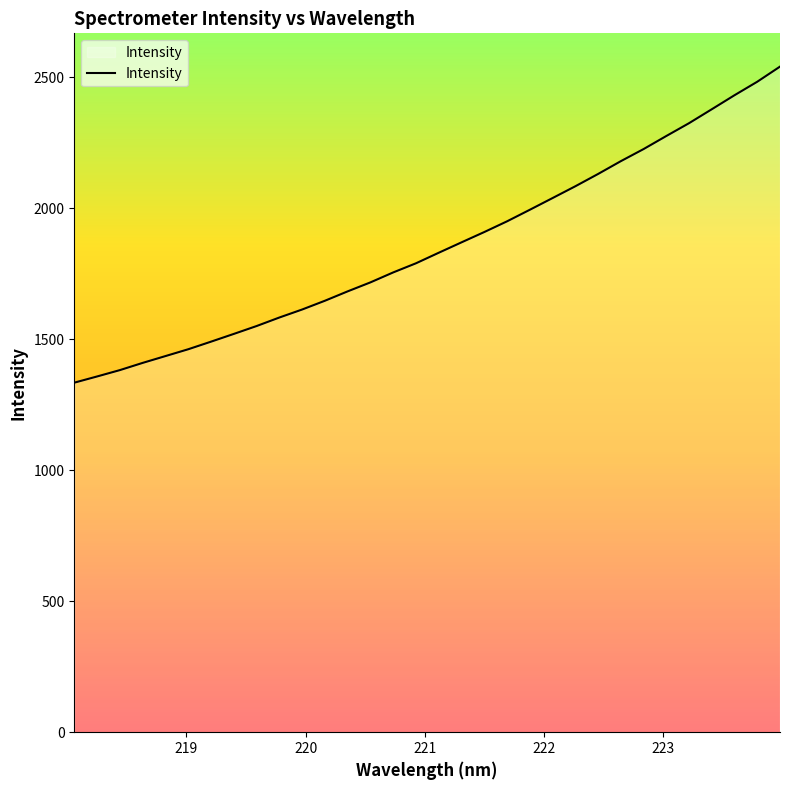

What is the difference between the maximum and minimum values?

1206.2